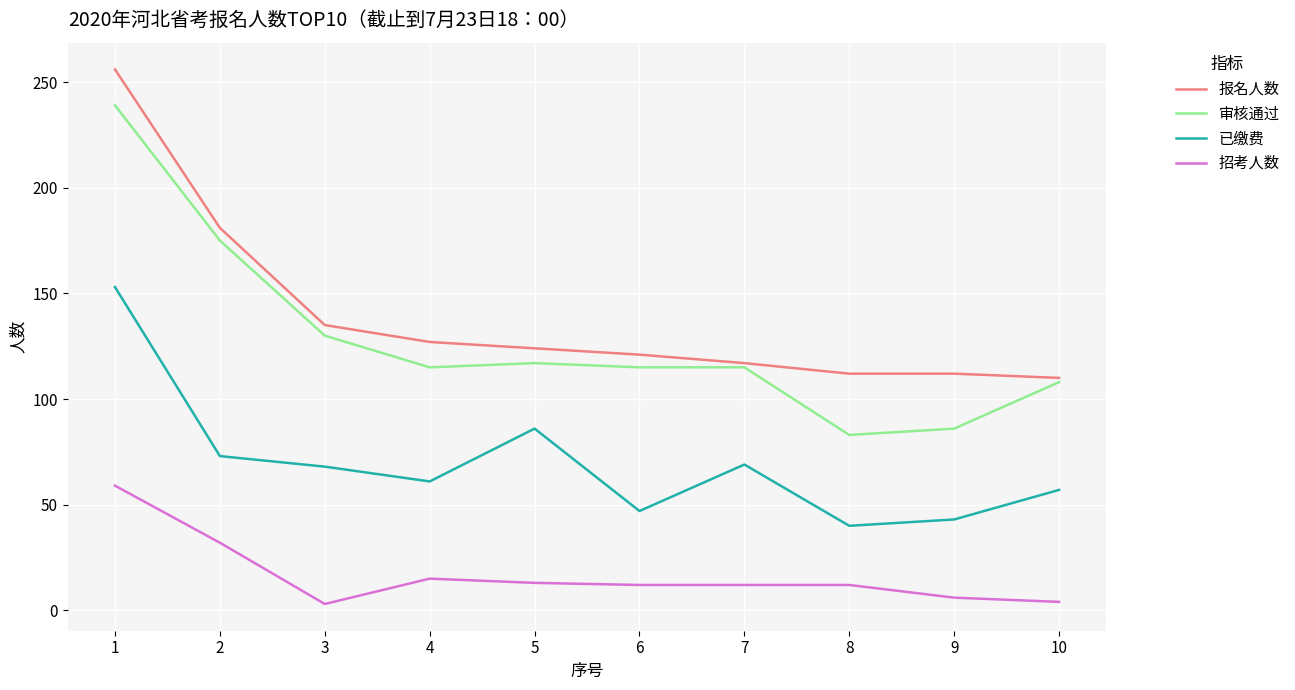

True or false: 招考人数 and 已缴费 cross at least once.

False